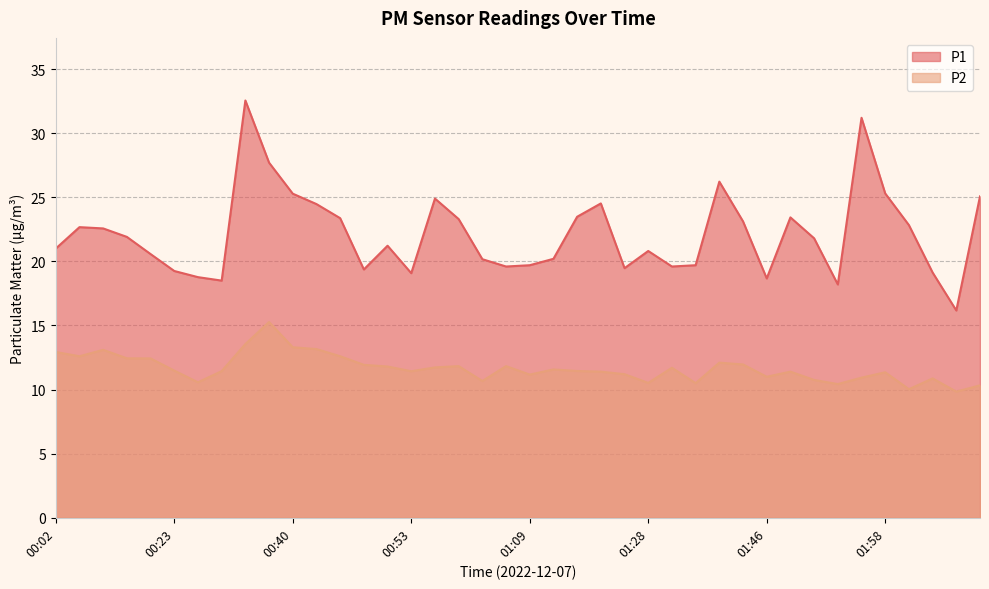

True or false: P1 and P2 intersect in this chart.

False